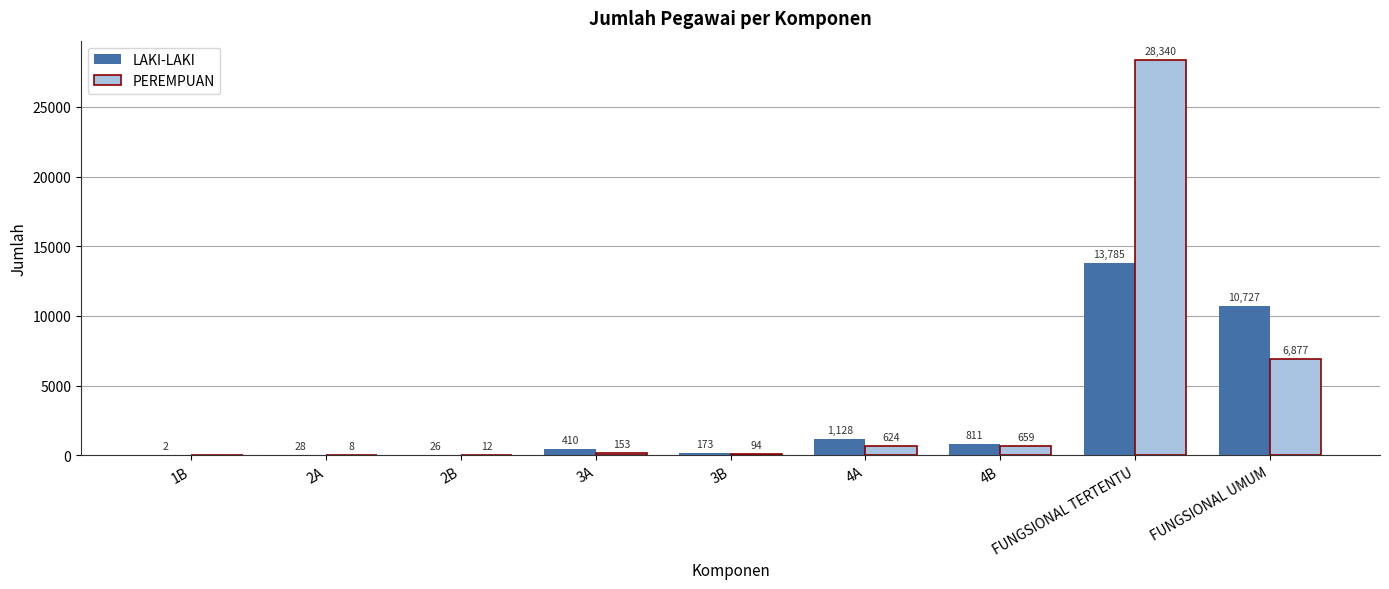

Is it true that PEREMPUAN equals 11569 at FUNGSIONAL UMUM?

False